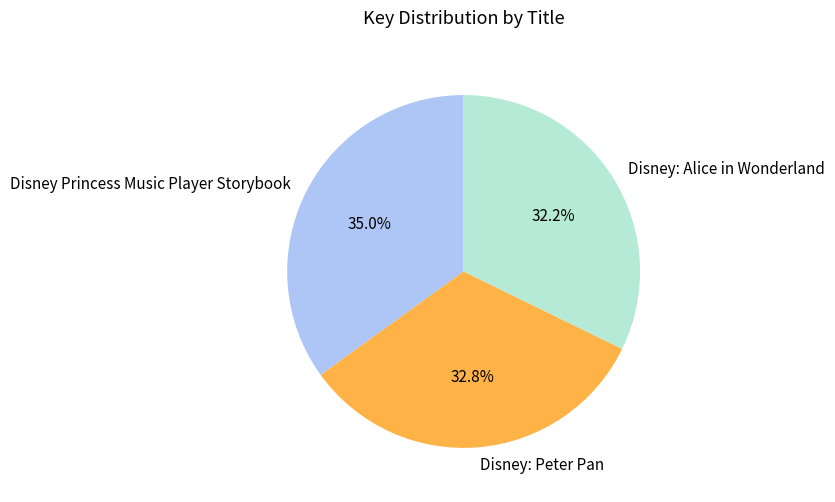

What is the ratio of the value at Disney: Alice in Wonderland to the value at Disney Princess Music Player Storybook?

0.9